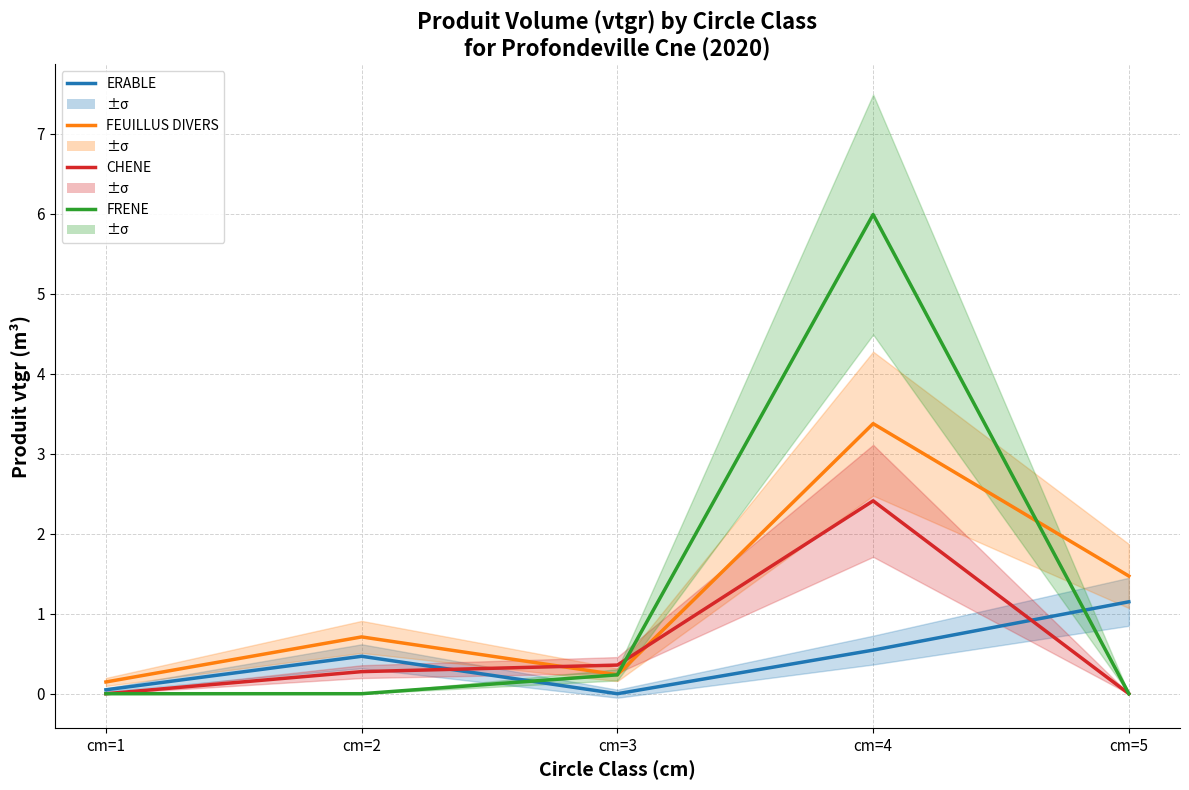

Reading left to right, extract all data points from this chart.

ERABLE: cm=1=0.0	cm=2=0.5	cm=3=0.0	cm=4=0.5	cm=5=1.1
FEUILLUS DIVERS: cm=1=0.1	cm=2=0.7	cm=3=0.2	cm=4=3.4	cm=5=1.5
CHENE: cm=1=0.0	cm=2=0.3	cm=3=0.4	cm=4=2.4	cm=5=0.0
FRENE: cm=1=0.0	cm=2=0.0	cm=3=0.2	cm=4=6.0	cm=5=0.0